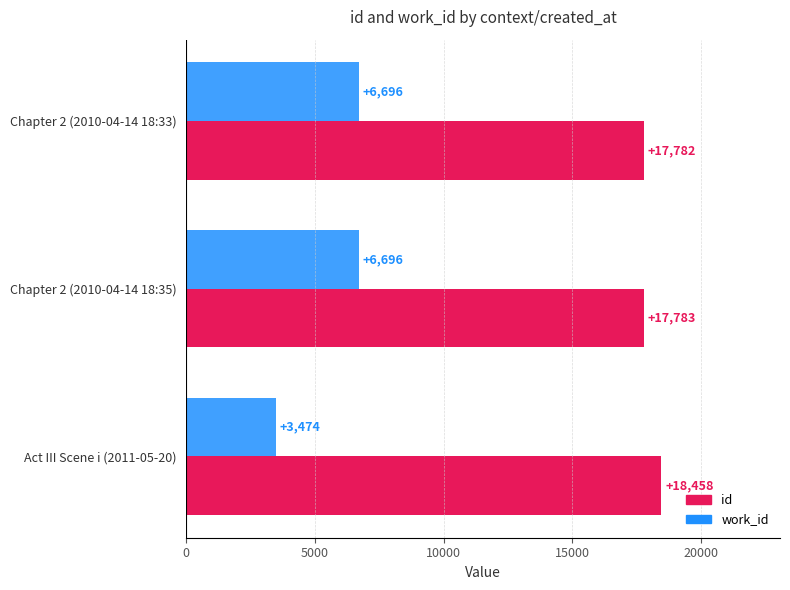

The work_id series shows 9908 at Chapter 2 (2010-04-14 18:33). True or false?

False